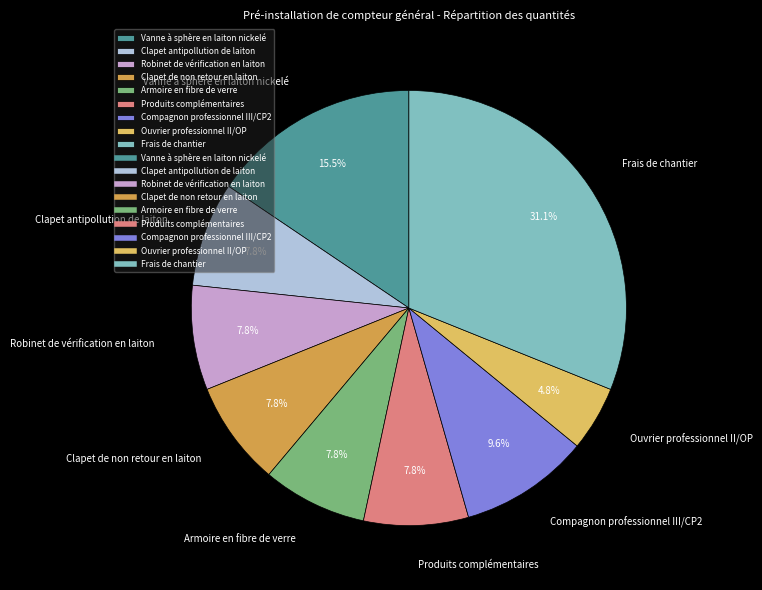

Is it true that Compagnon professionnel III/CP2 is 15% of the pie?

False